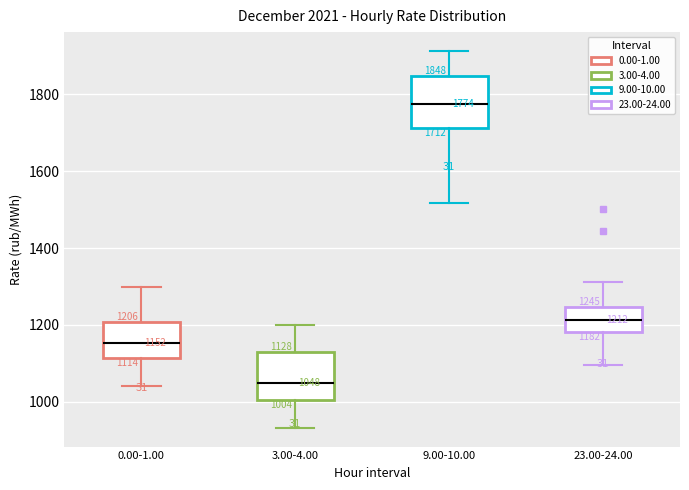

Which box has the highest median line?

9.00-10.00